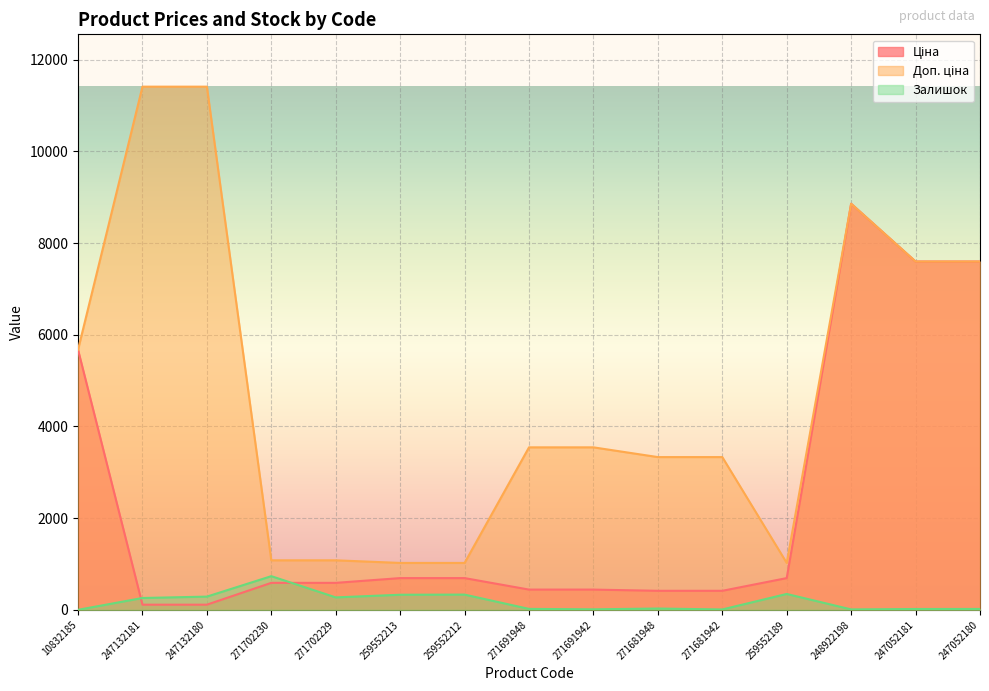

List the series in order of their peak value, highest first.

Доп. ціна, Ціна, Залишок